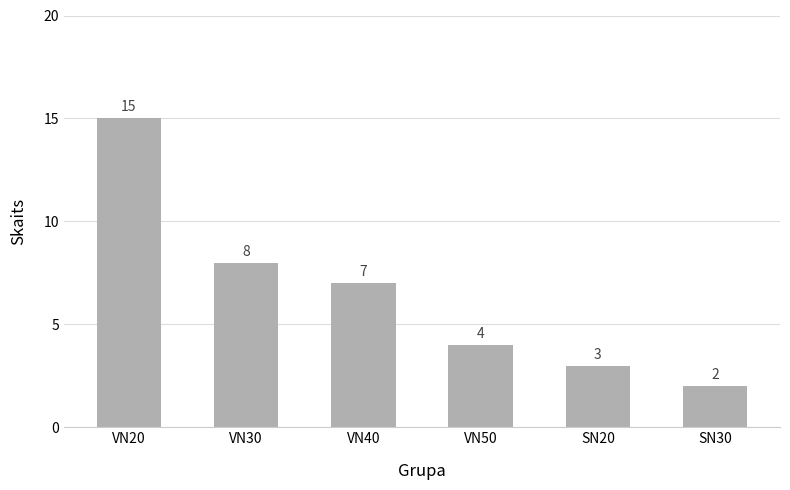

Which label corresponds to the smallest value in the chart?

SN30